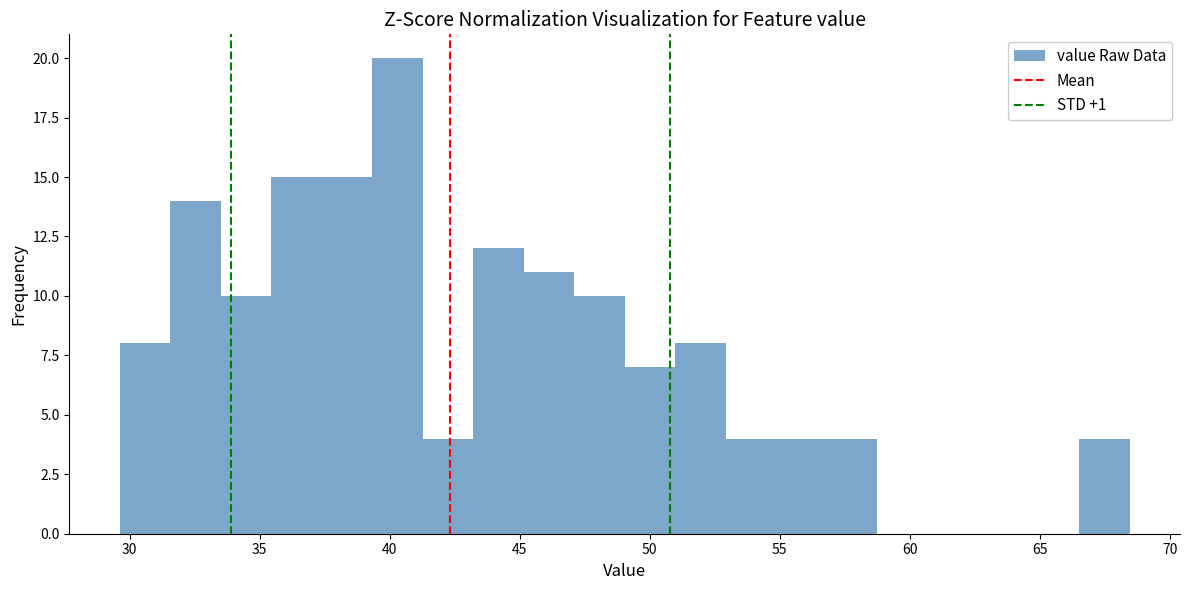

Around what value on the x-axis is the tallest bar? Give the approximate position of its centre, as read against the axis.

40.5